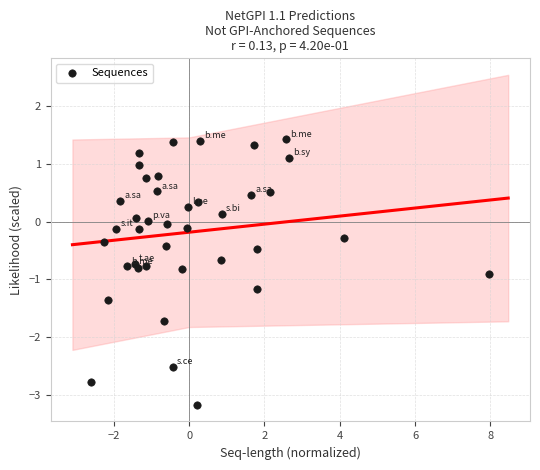

What is the range of Y values (max minus min)?

4.6